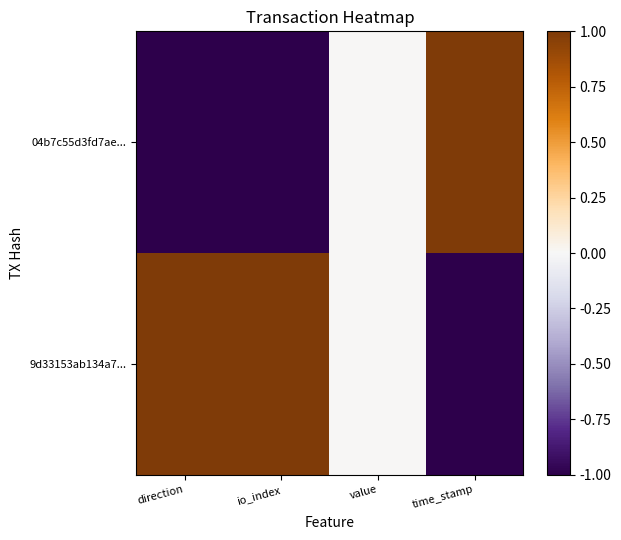

Which category has the highest value across all series?

time_stamp